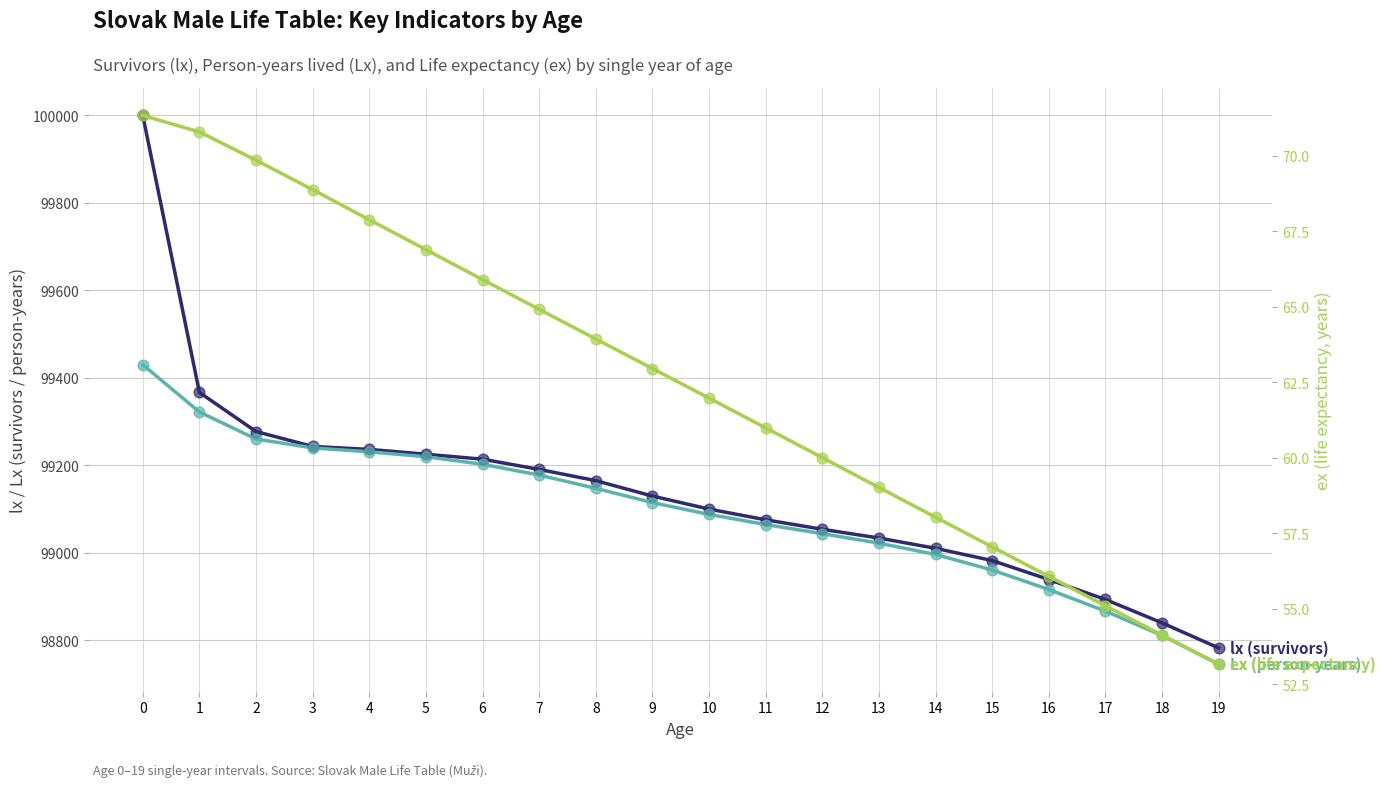

Which series contains the lowest Y value?

ex (life expectancy)